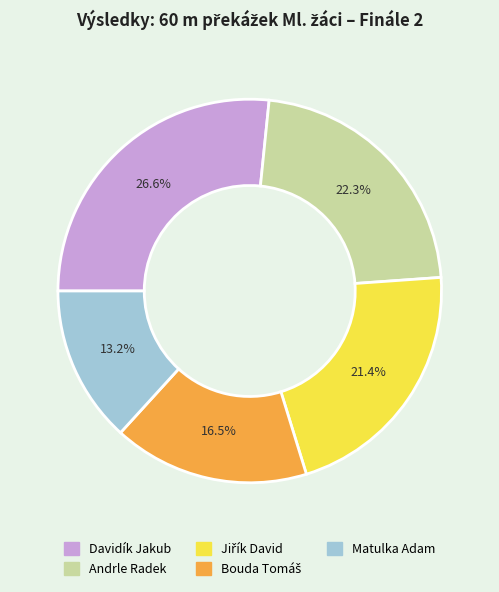

Is it true that Davidík Jakub is 27% of the pie?

True